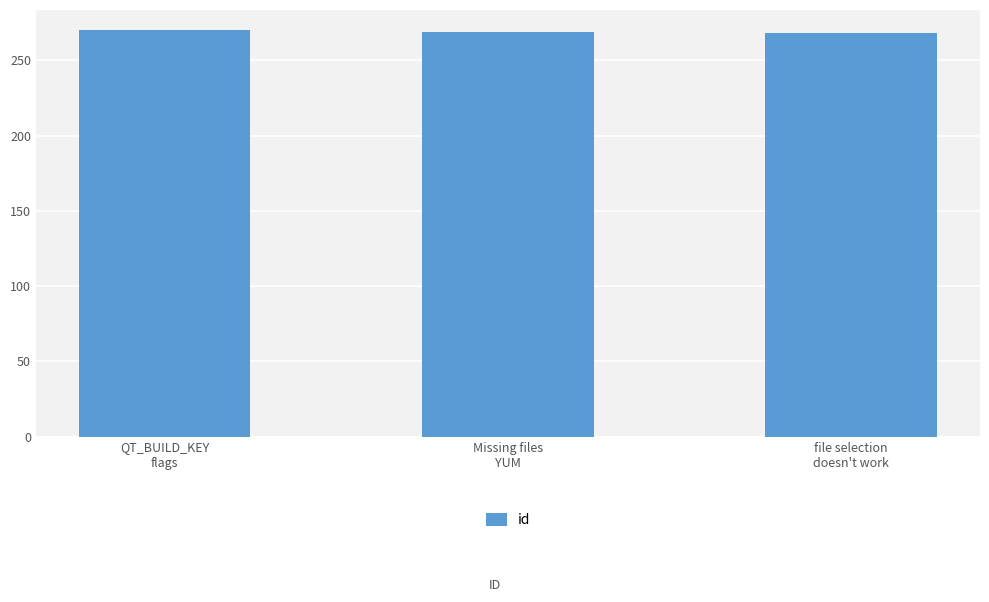

True or false: the data shows 269 at Missing files
YUM.

True